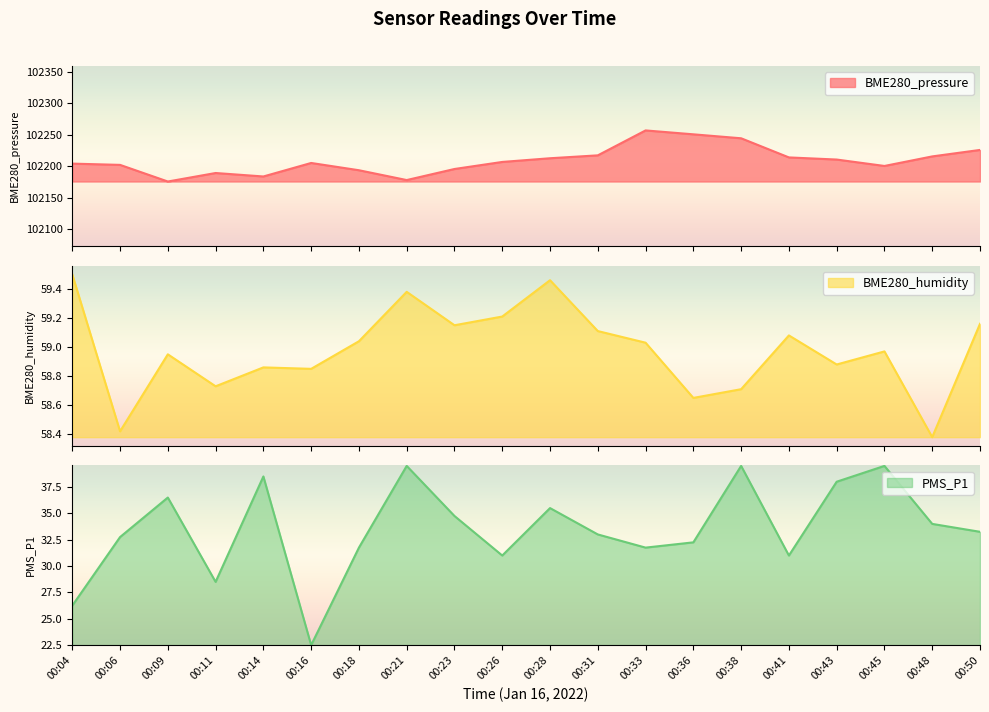

What is the value of the BME280_humidity point at the 14th from the left?

58.6